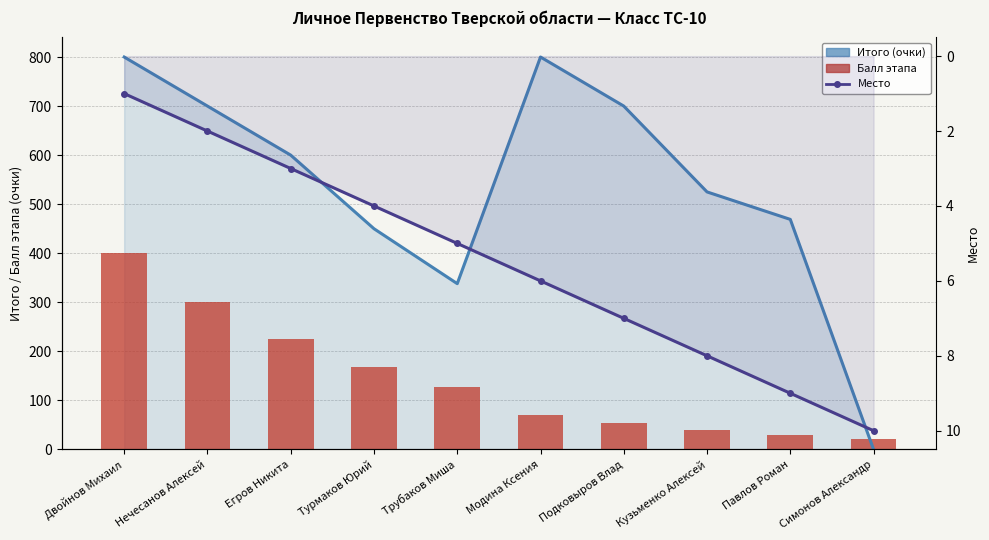

Which series has the widest spread of values?

Итого (очки)